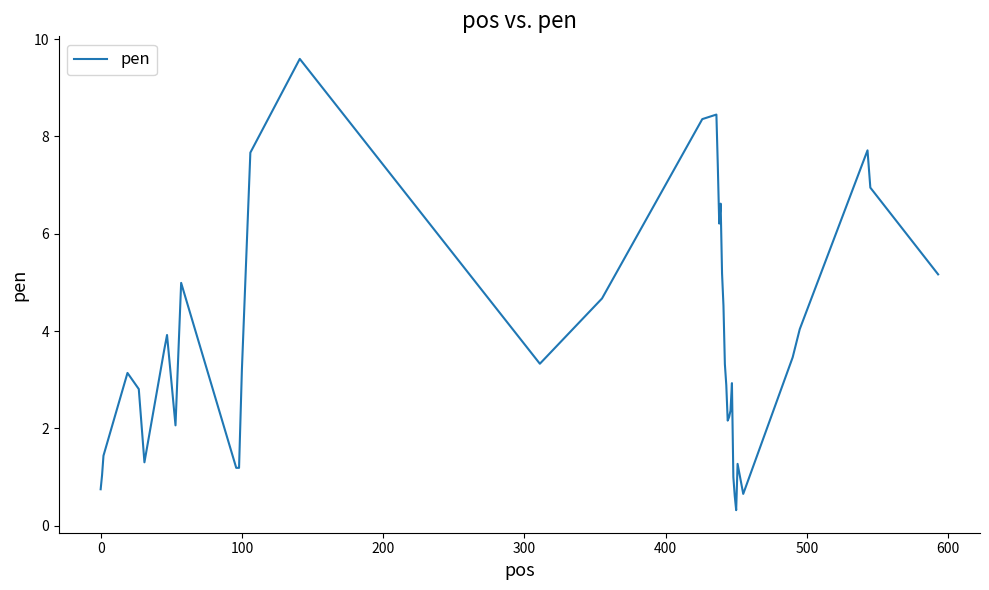

Does the chart display data point markers on the line(s)?

No